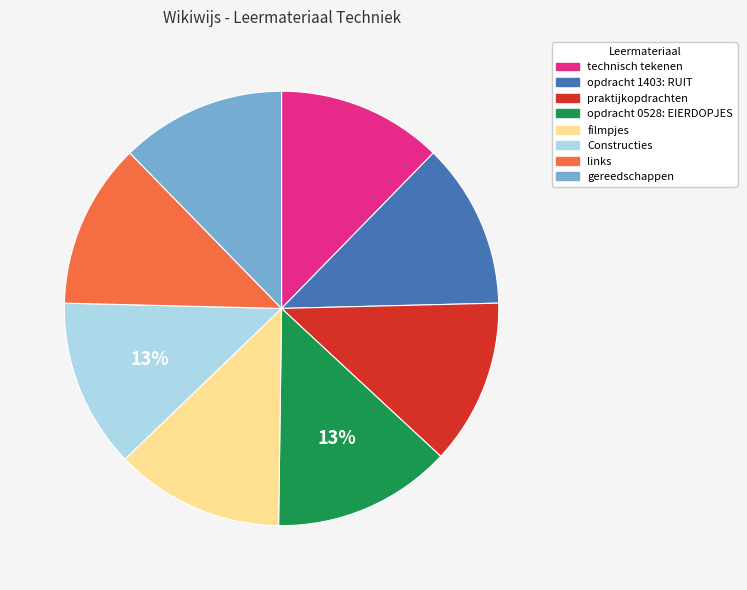

Is there any slice that represents more than half of the pie?

No